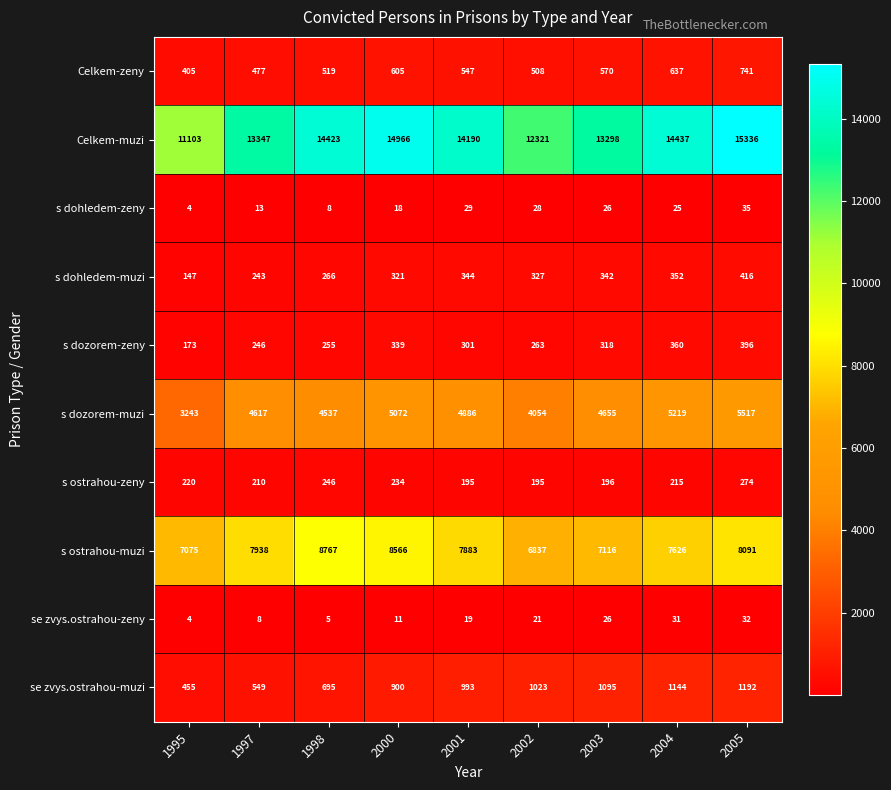

List the series in order of their peak value, lowest first.

se zvys.ostrahou-zeny, s dohledem-zeny, s ostrahou-zeny, s dozorem-zeny, s dohledem-muzi, Celkem-zeny, se zvys.ostrahou-muzi, s dozorem-muzi, s ostrahou-muzi, Celkem-muzi